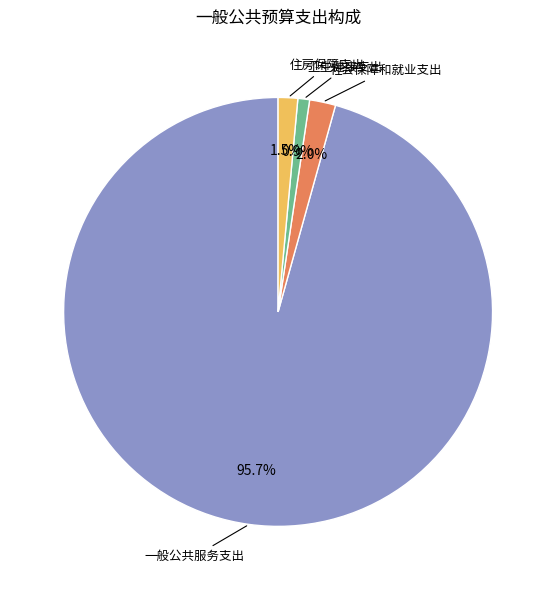

How many slices are in this pie chart?

4